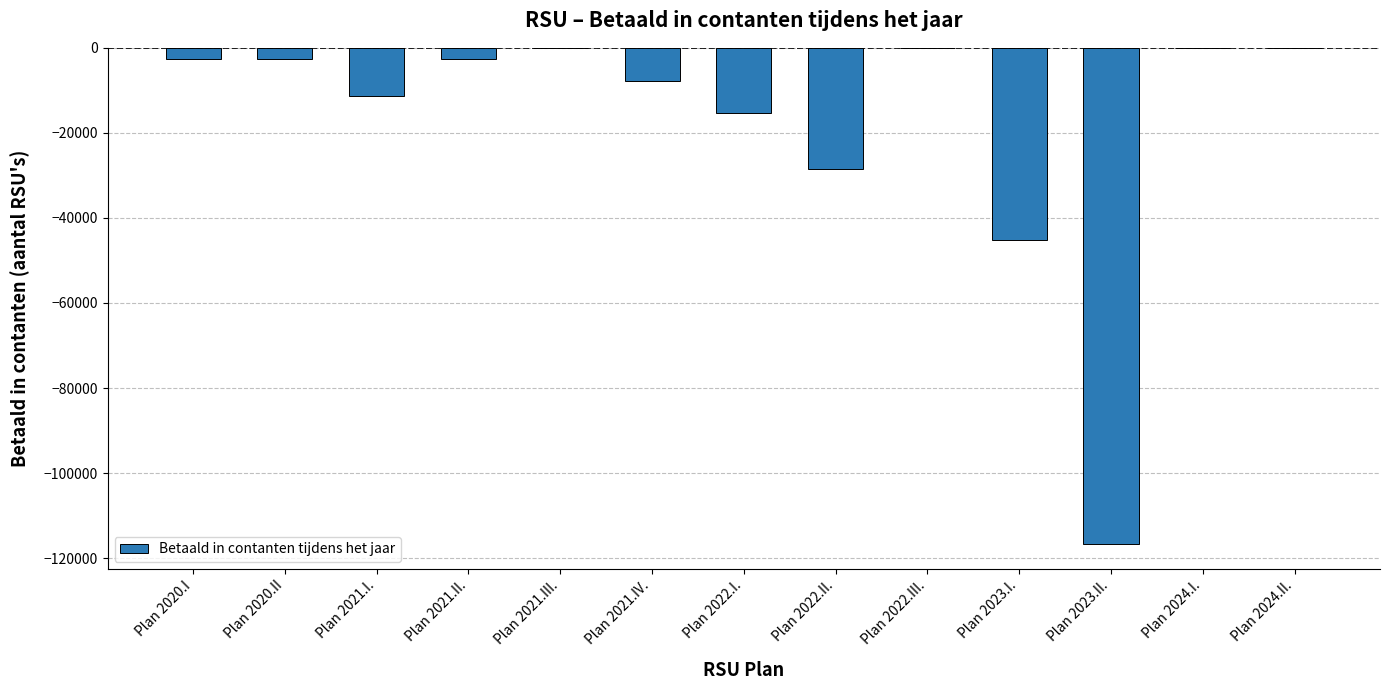

Between Plan 2022.II. and Plan 2022.I., which is larger?

Plan 2022.I.